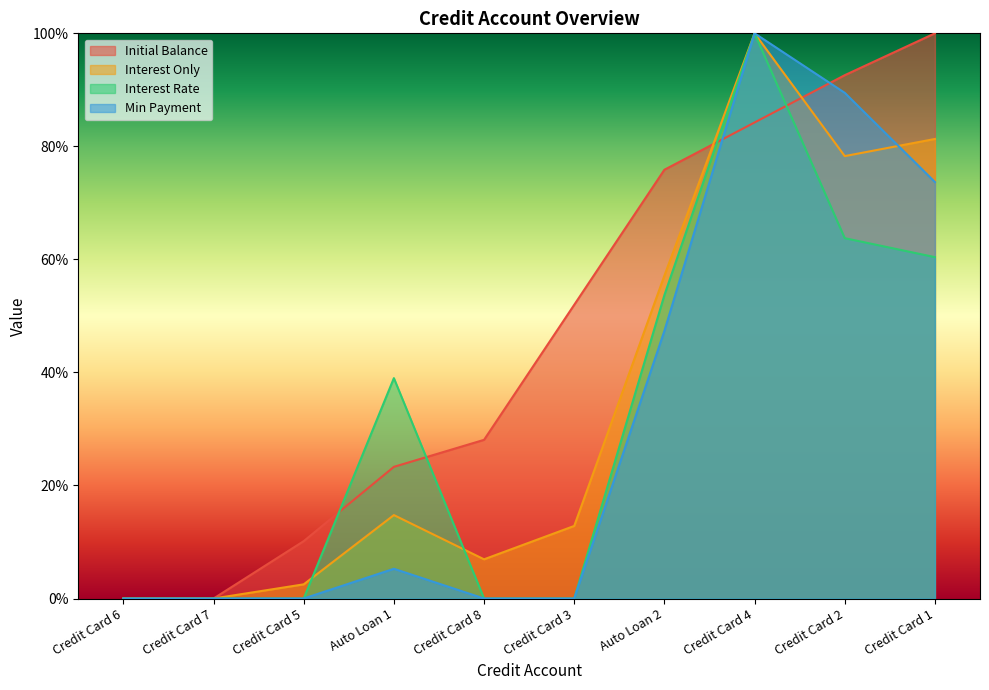

Is it true that Interest Only equals 43.1 at Credit Card 4?

False